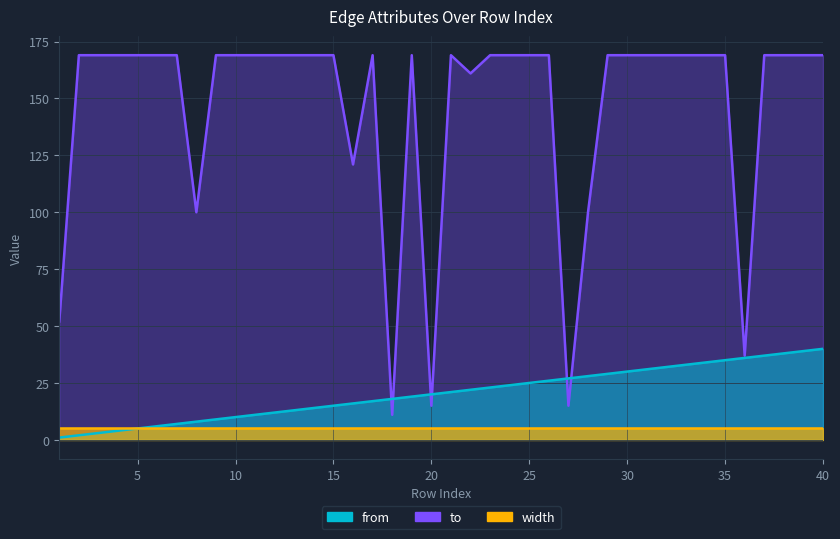

Which label corresponds to the smallest value in the chart?

1